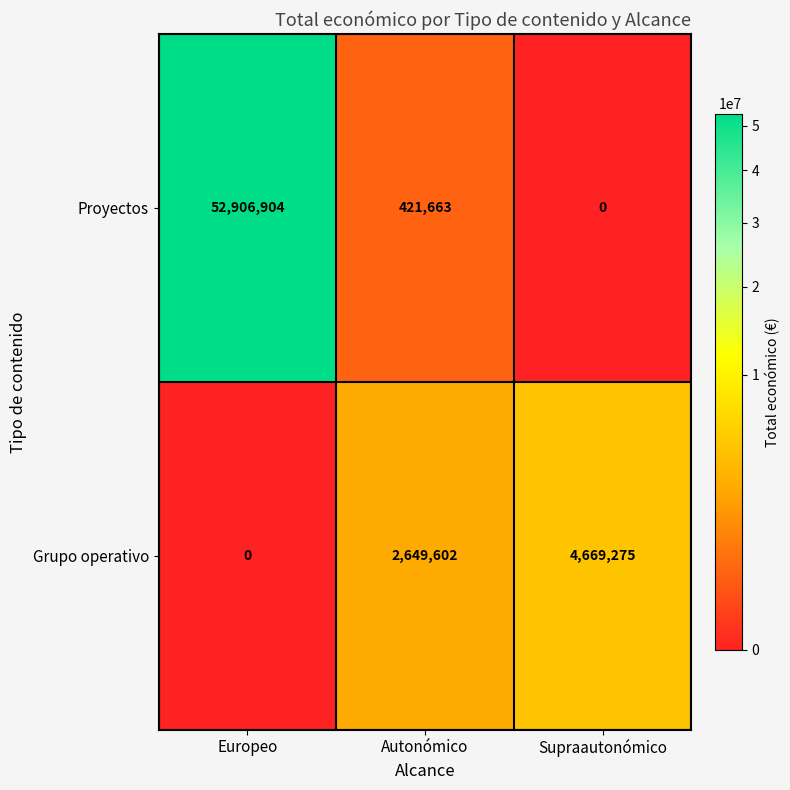

What is the sum of all Grupo operativo values?

7318877